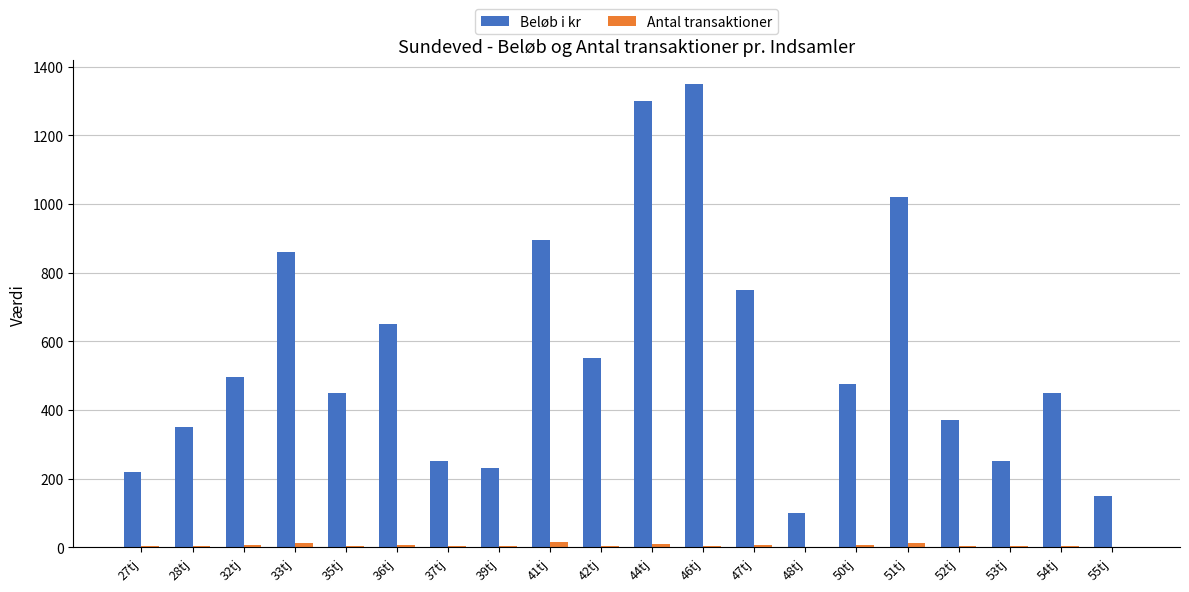

Which series changed the most between 39tj and 42tj?

Beløb i kr